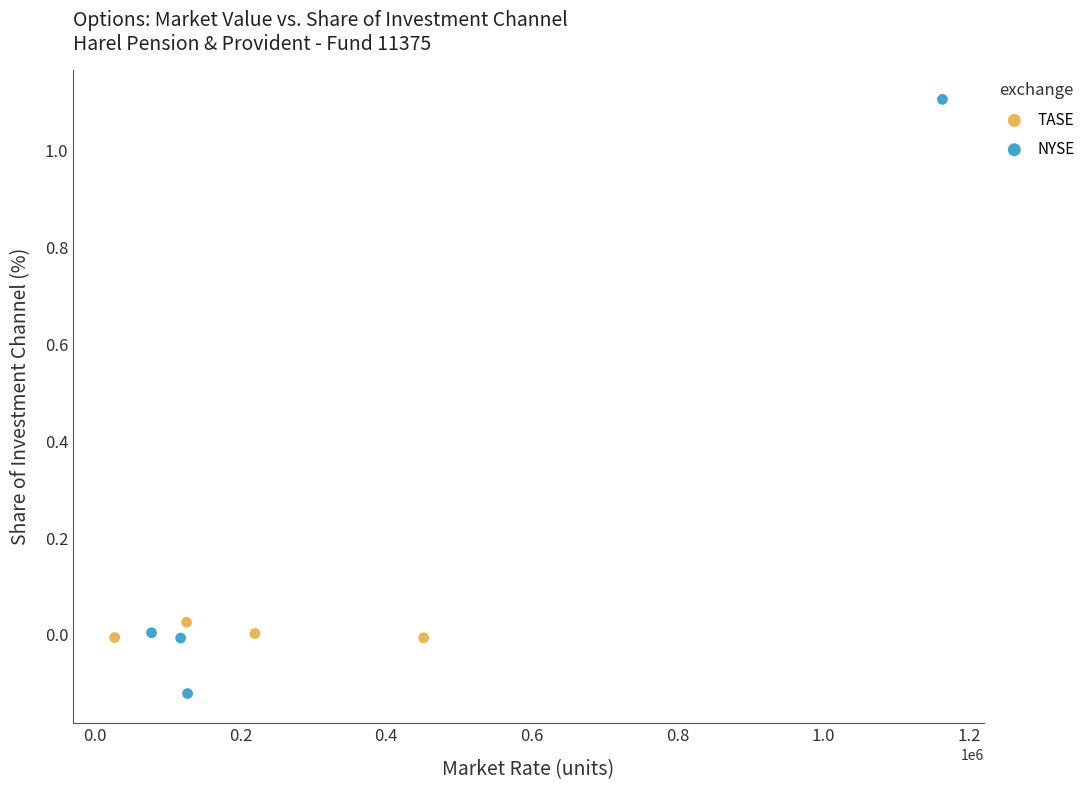

What are all the series names shown in the legend?

TASE, NYSE